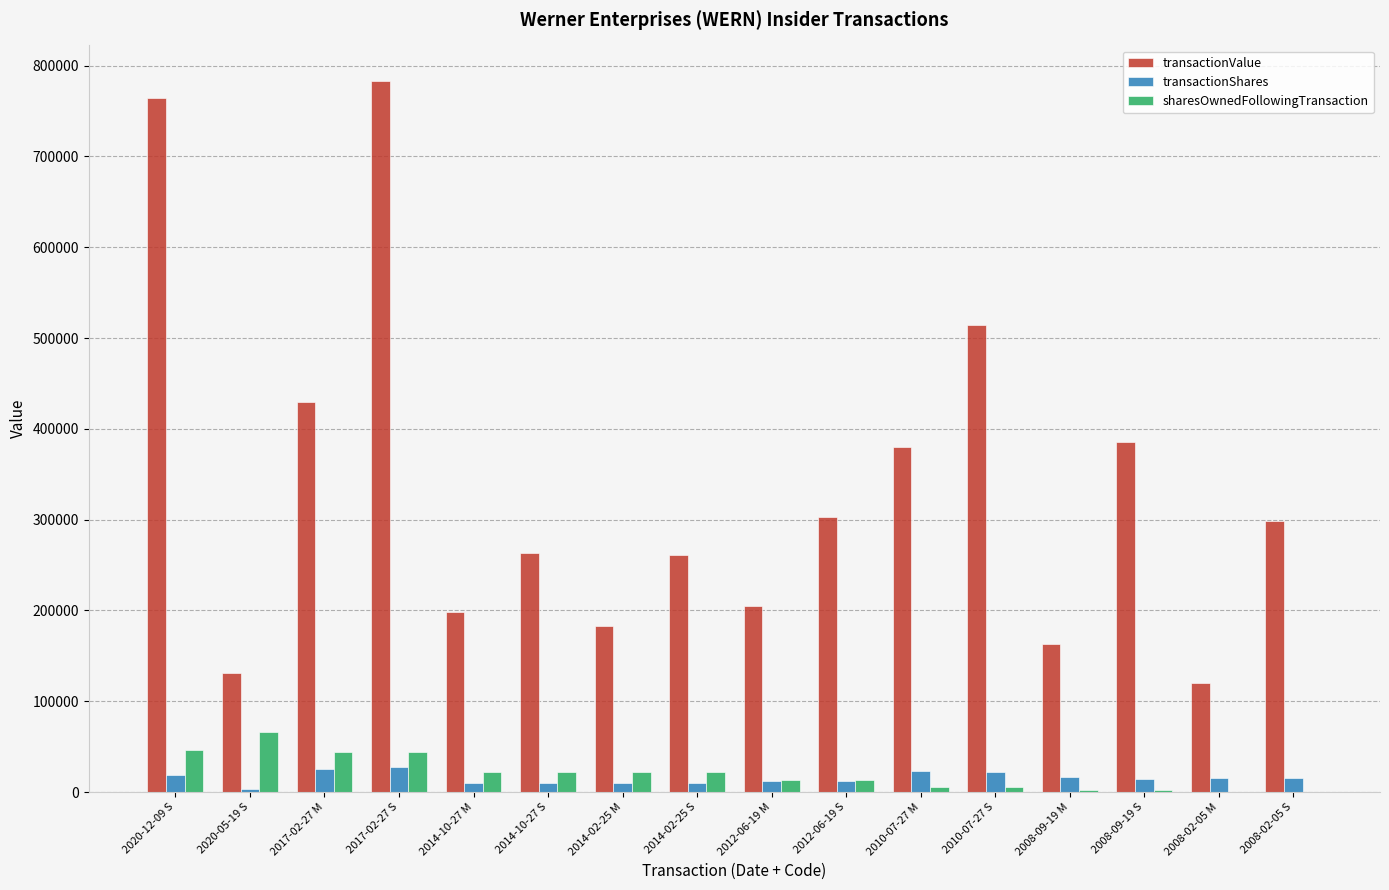

Which series has the widest spread of values?

transactionValue